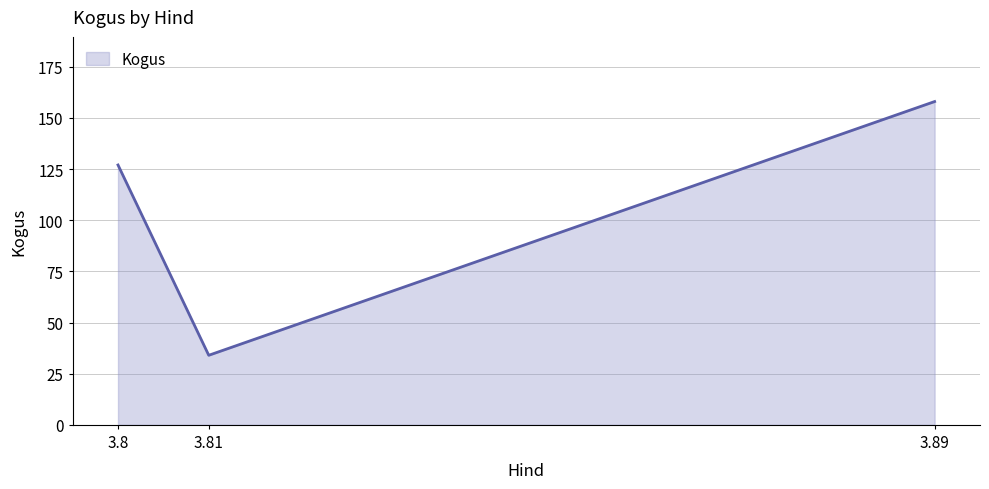

Reading left to right, transcribe all the data shown in this chart.

3.8=127	3.81=34	3.89=158